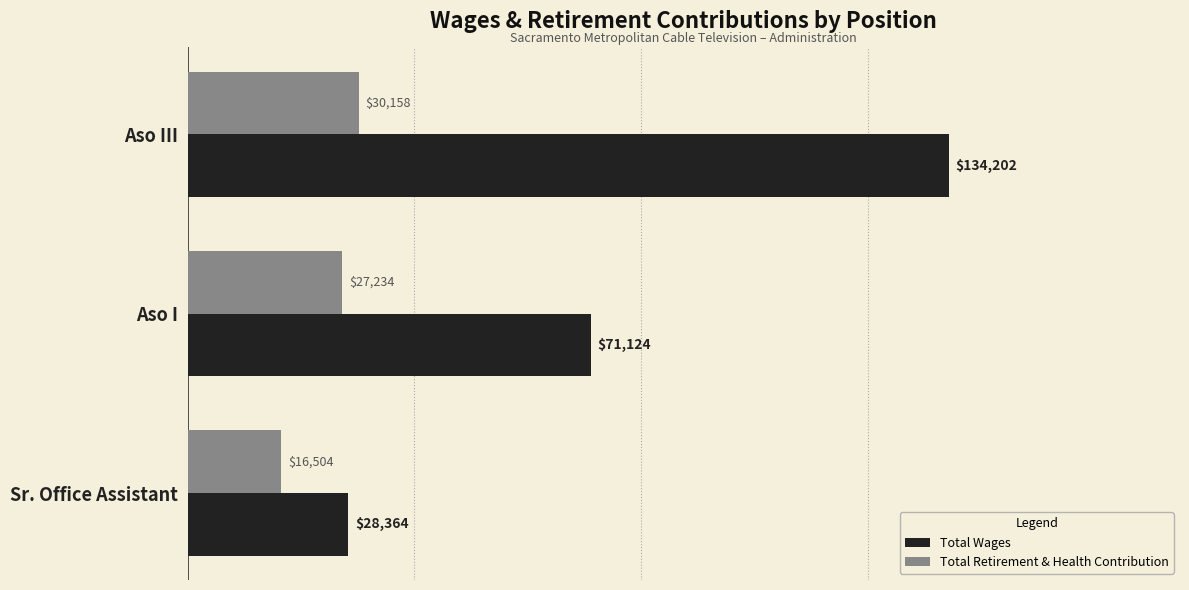

Which category has the highest value across all series?

Aso III